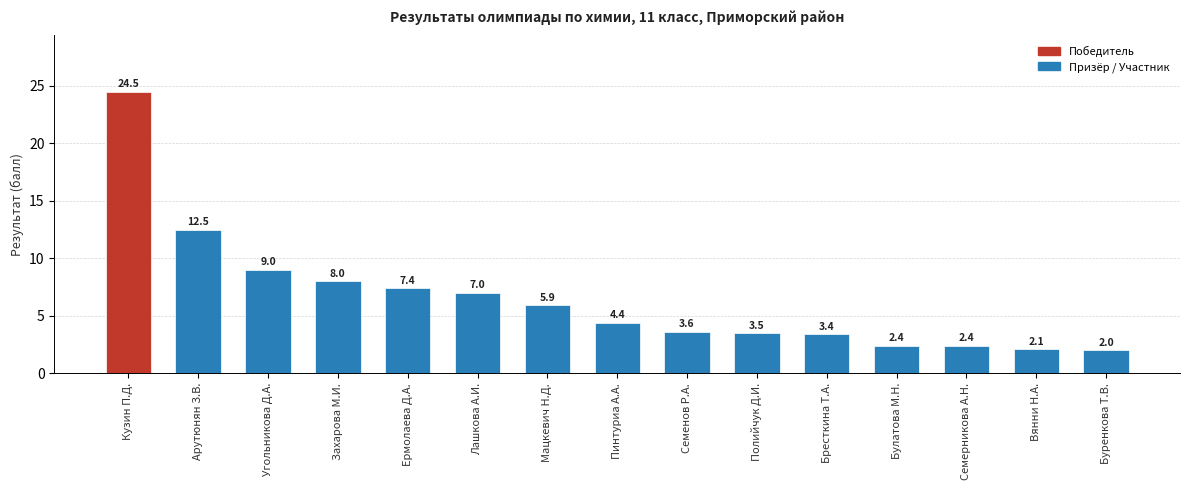

How many bars are there in total?

15